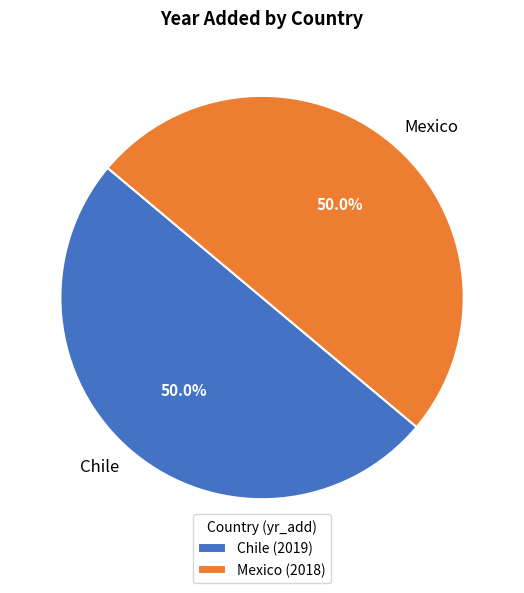

What is the ratio of the value at Chile to the value at Mexico?

1.0